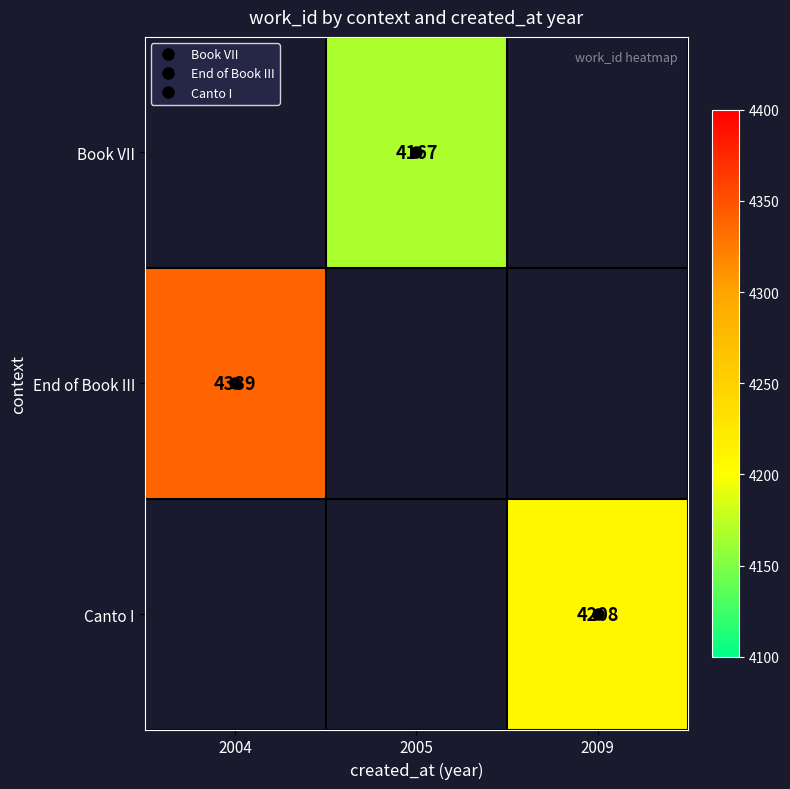

True or false: Canto I has a value of 2735.3 at 2009.

False